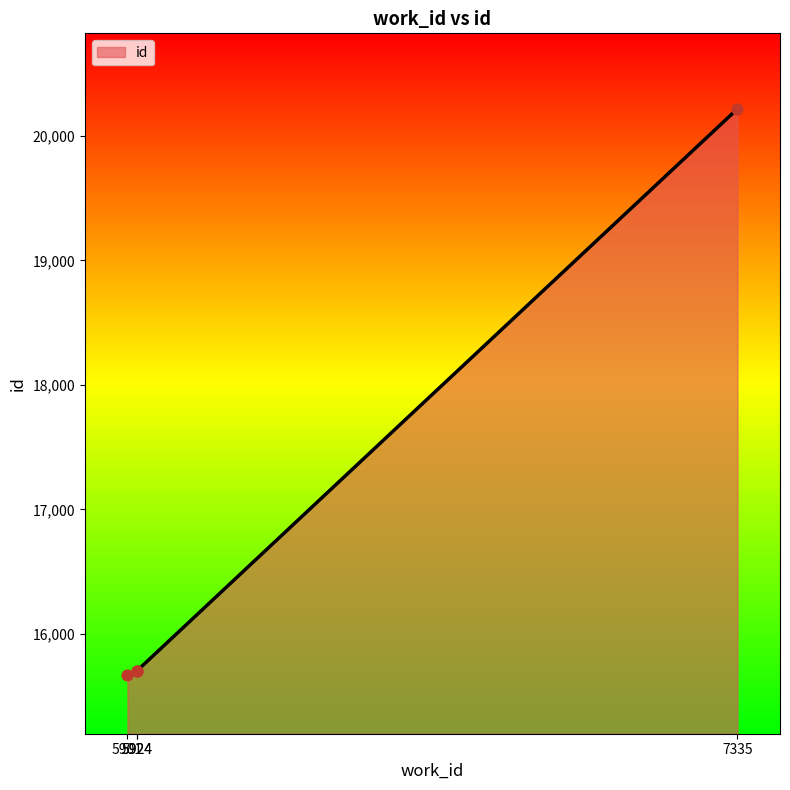

What is the change in value from 5901 to 5924?

+35